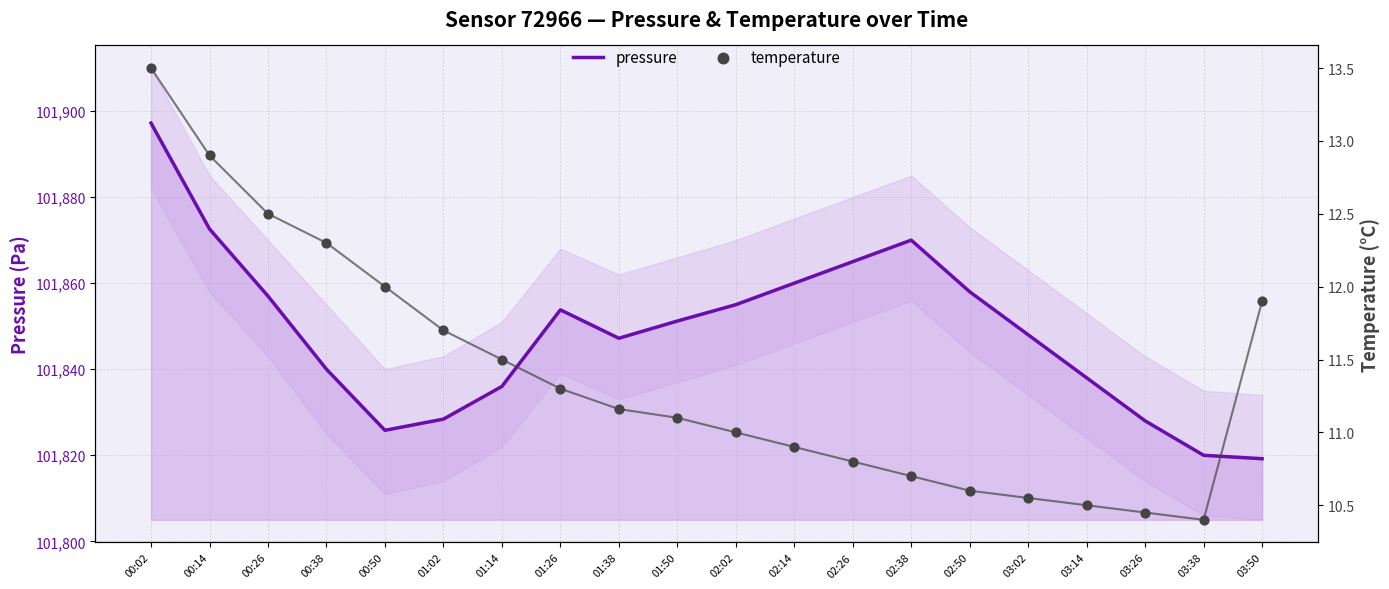

Which series has the largest Y range (max minus min)?

pressure